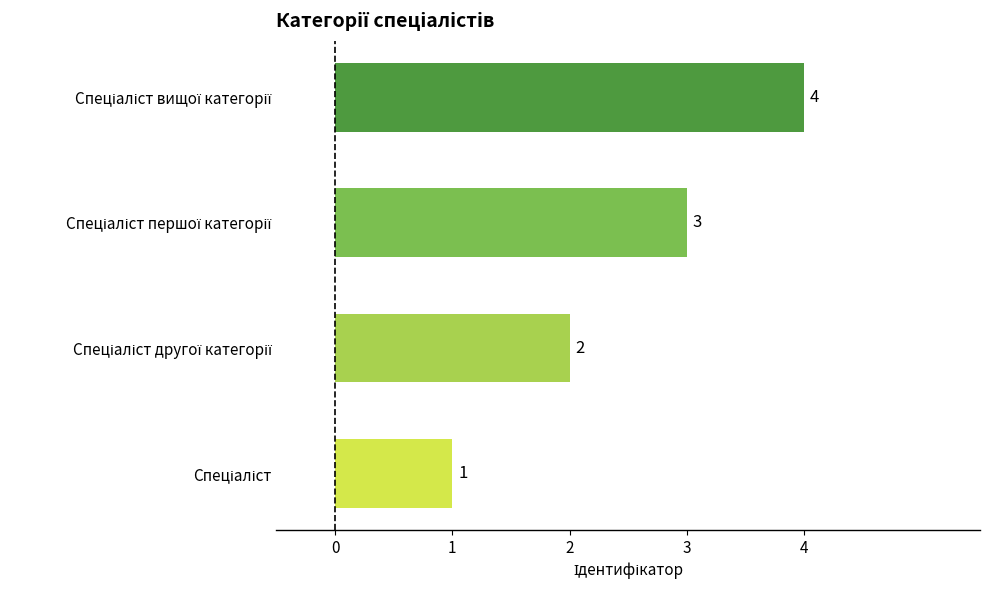

What is the sum of all values?

10